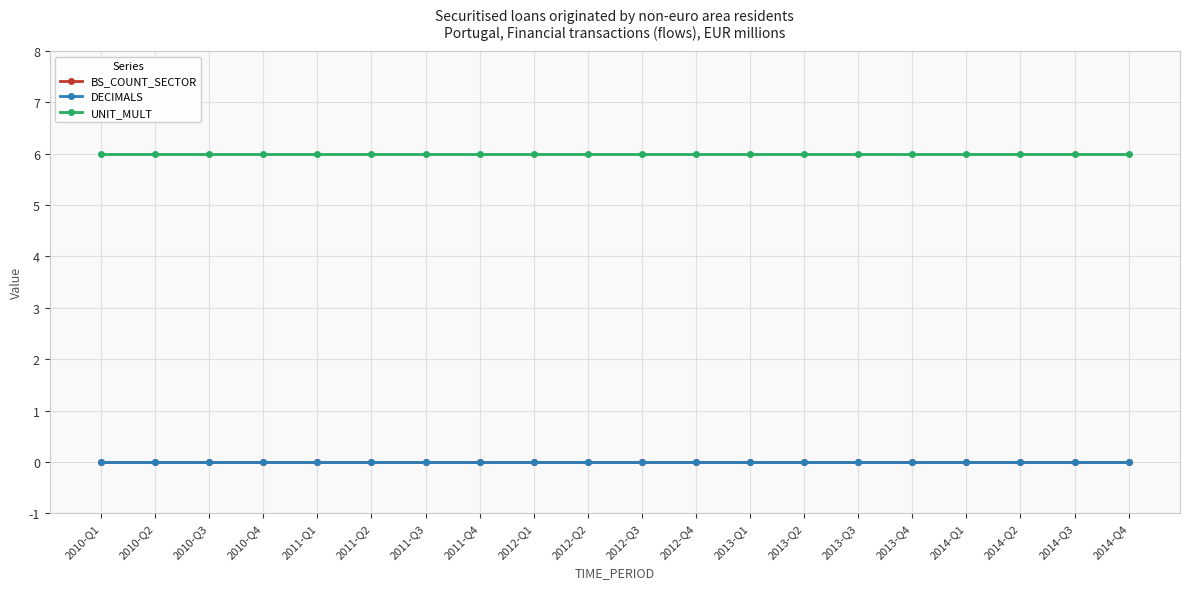

Is this an area chart (filled region under the line)?

No